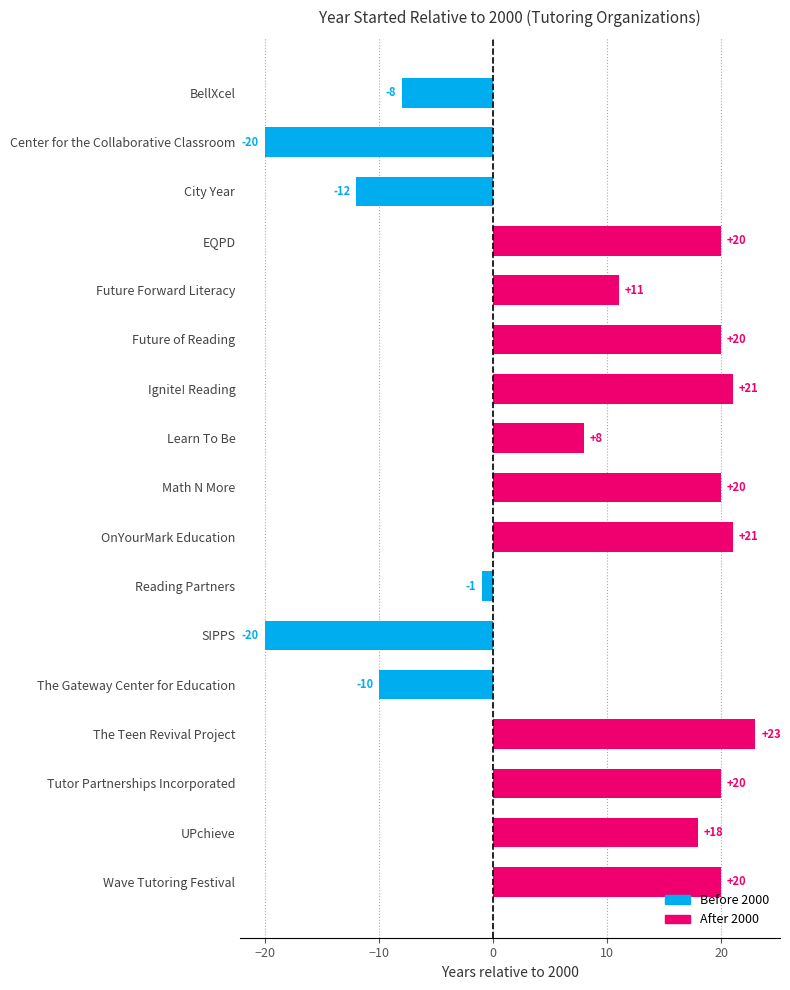

Does the chart contain any negative values?

Yes